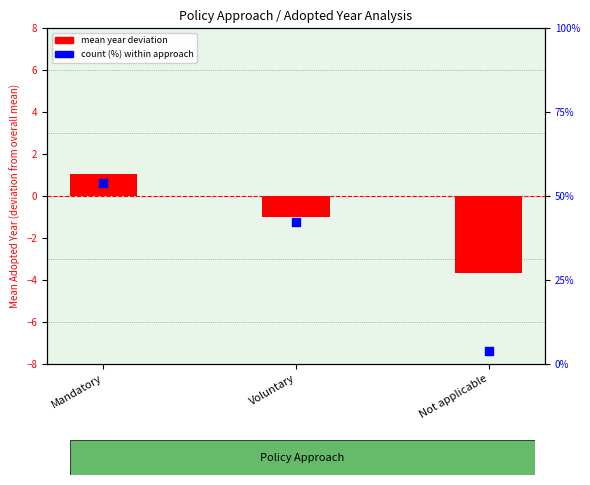

Which series contains the highest Y value?

count (%)